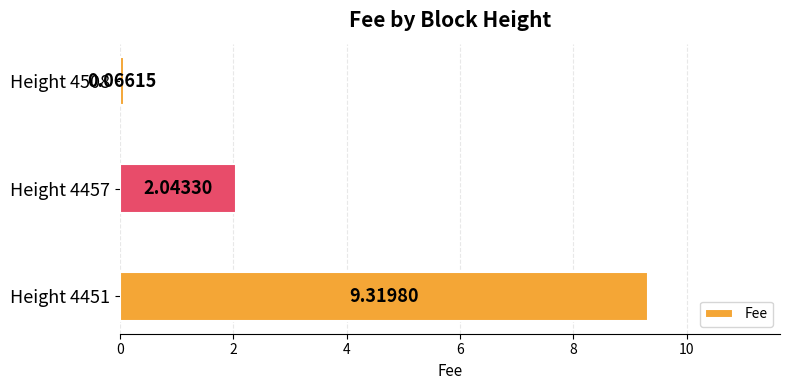

Rank the categories by value from lowest to highest.

Height 4508, Height 4457, Height 4451